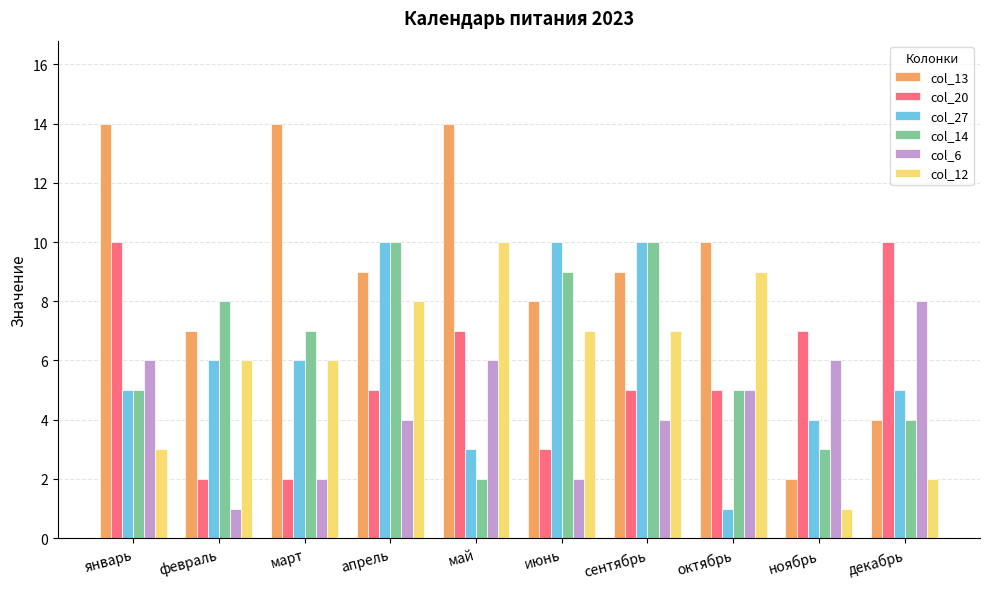

At which label does col_27 reach its minimum?

октябрь